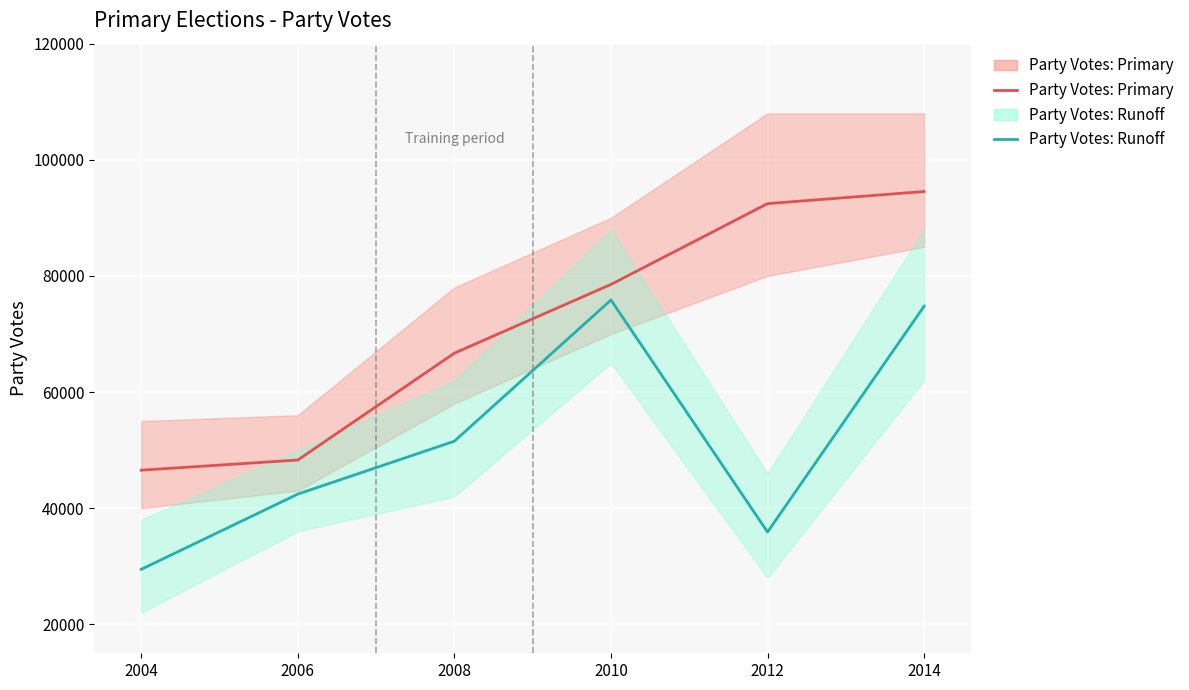

How many interior local valleys does the Party Votes: Runoff series have?

1